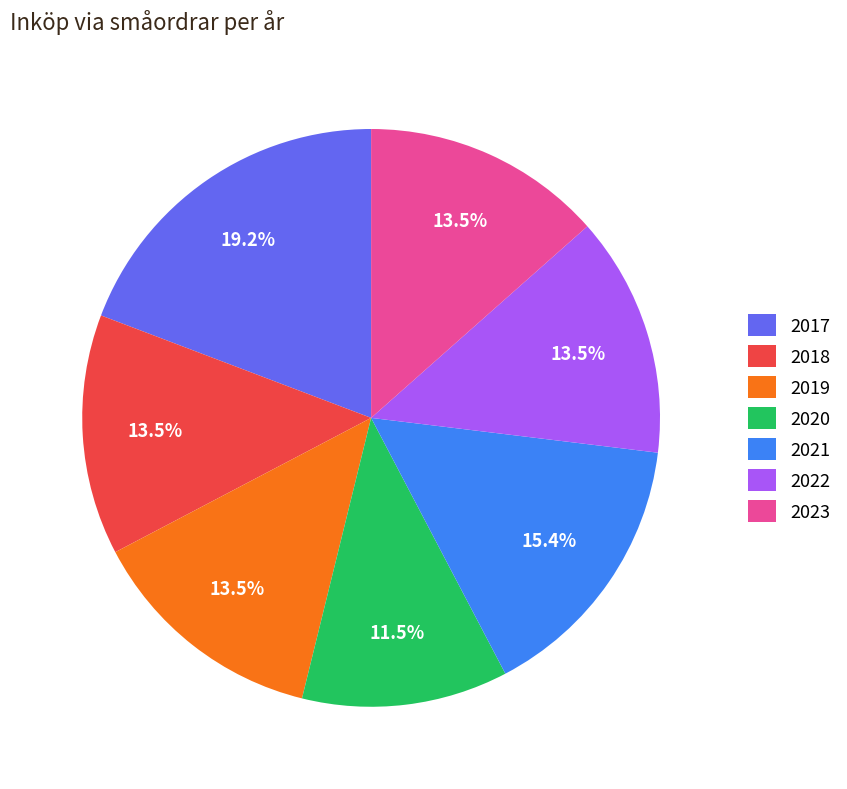

What portion of the pie excludes 2021?

84.6%